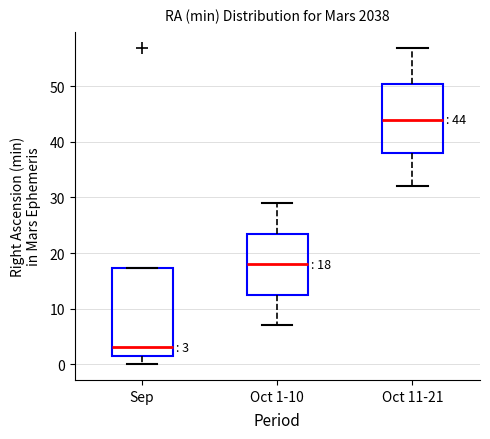

Which box is the tallest, from its lower edge to its upper edge?

Sep